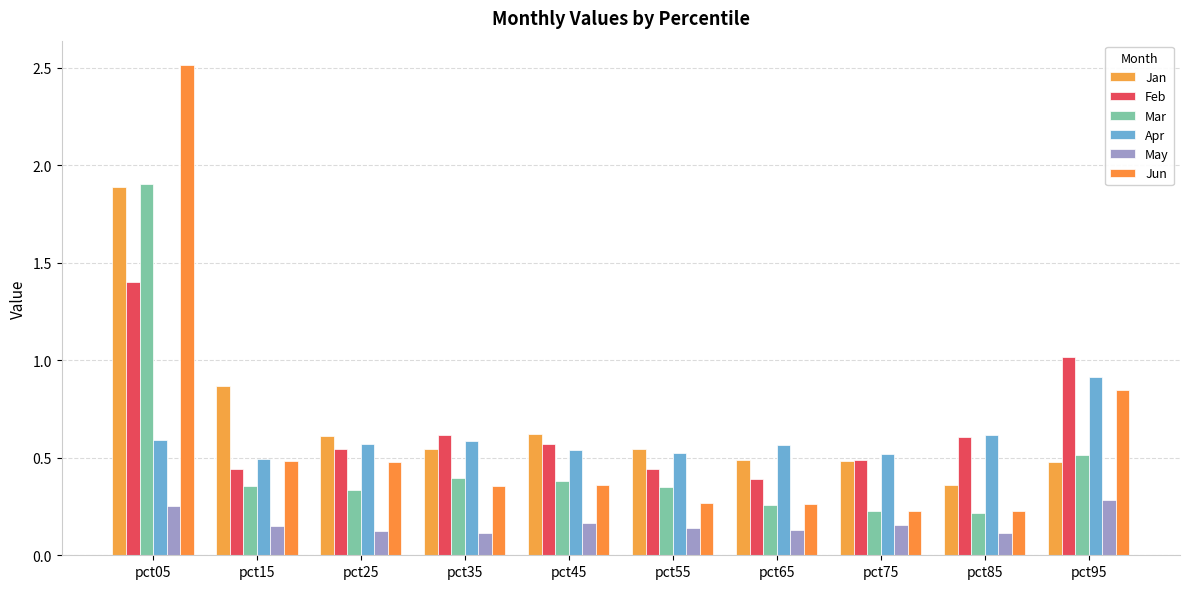

At which category does the chart reach its minimum across all series?

pct85